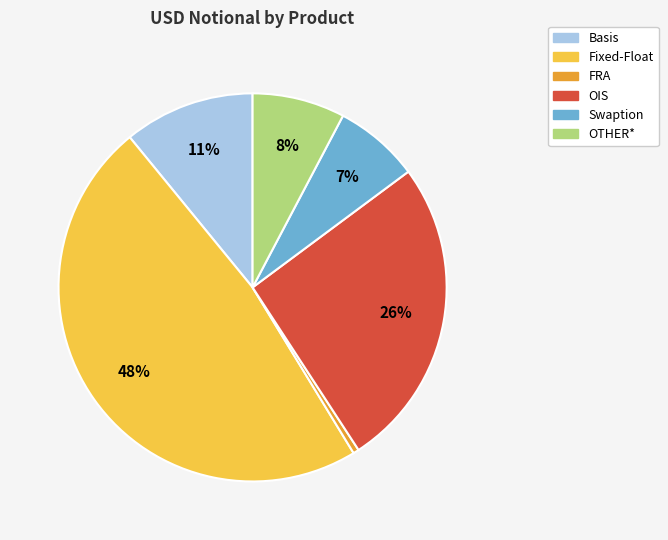

Which has a higher value, OTHER* or OIS?

OIS